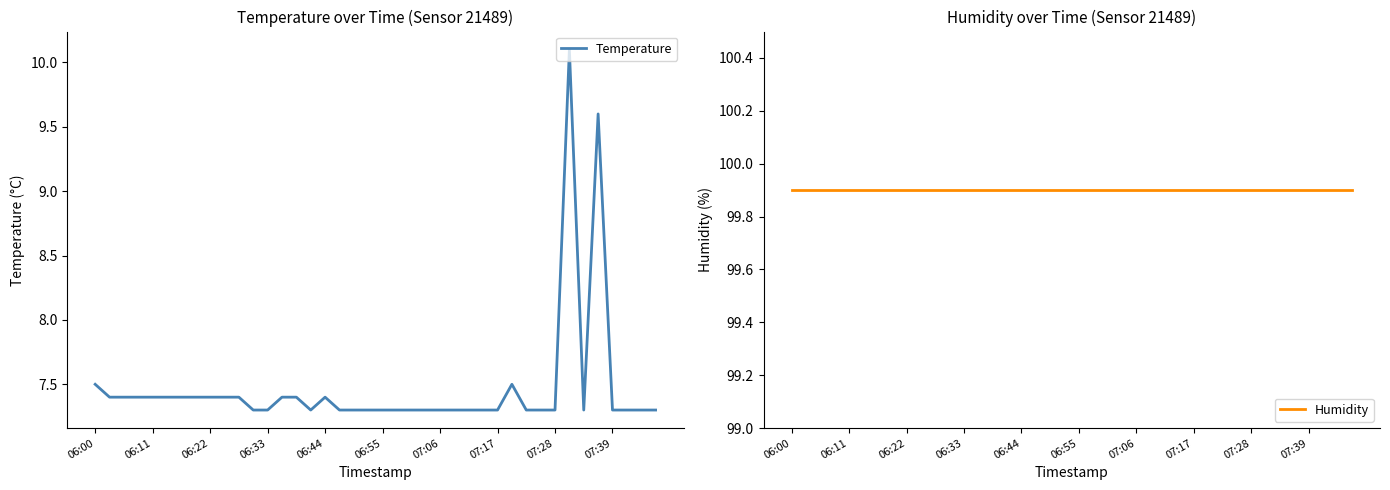

Which series has the widest spread of values?

Temperature